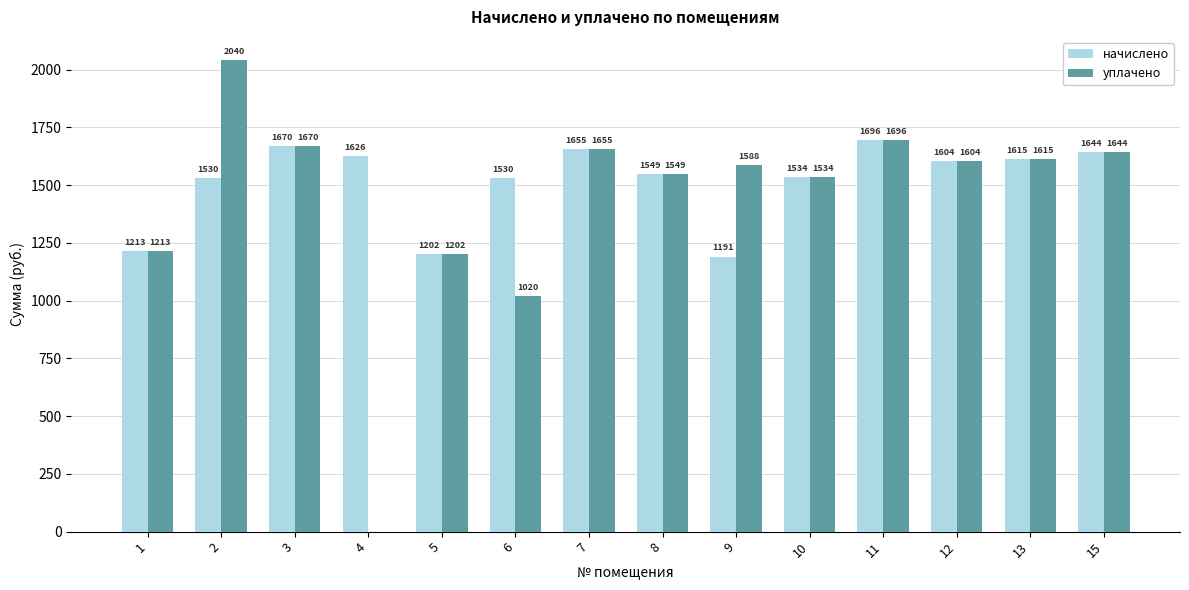

Which series changed the most between 4 and 5?

уплачено